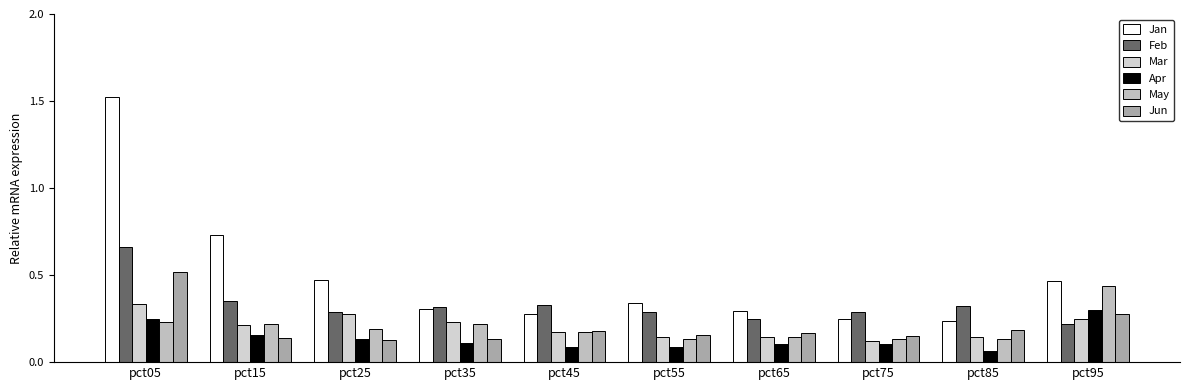

Count the number of data series in this chart.

6